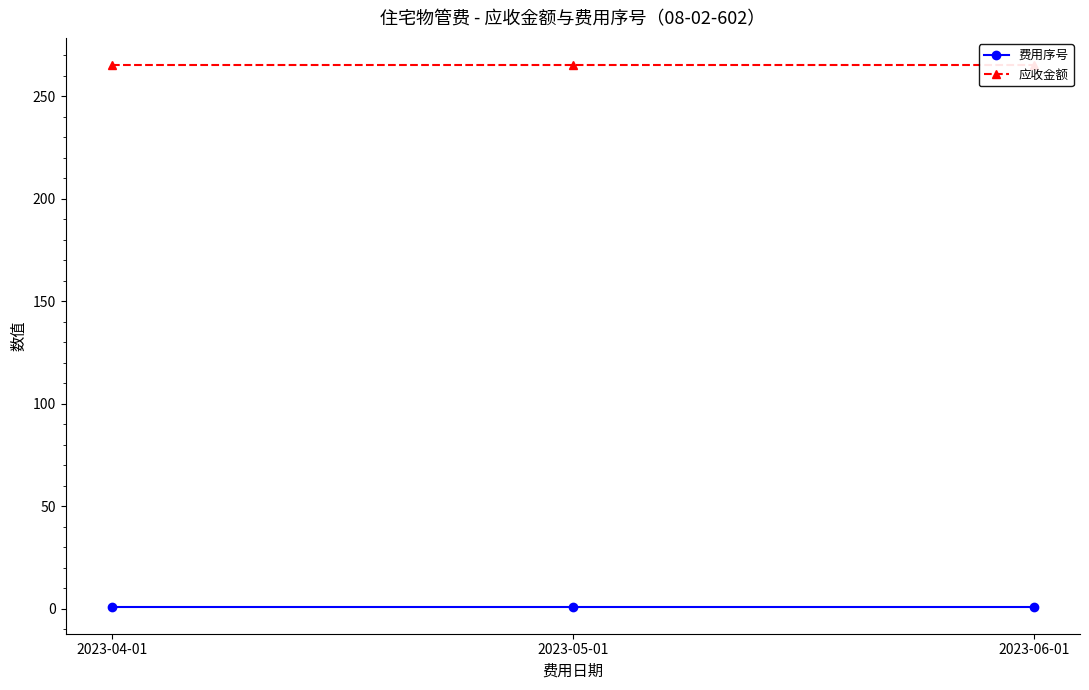

What is the value of the 费用序号 point at the 3rd from the left?

1.0